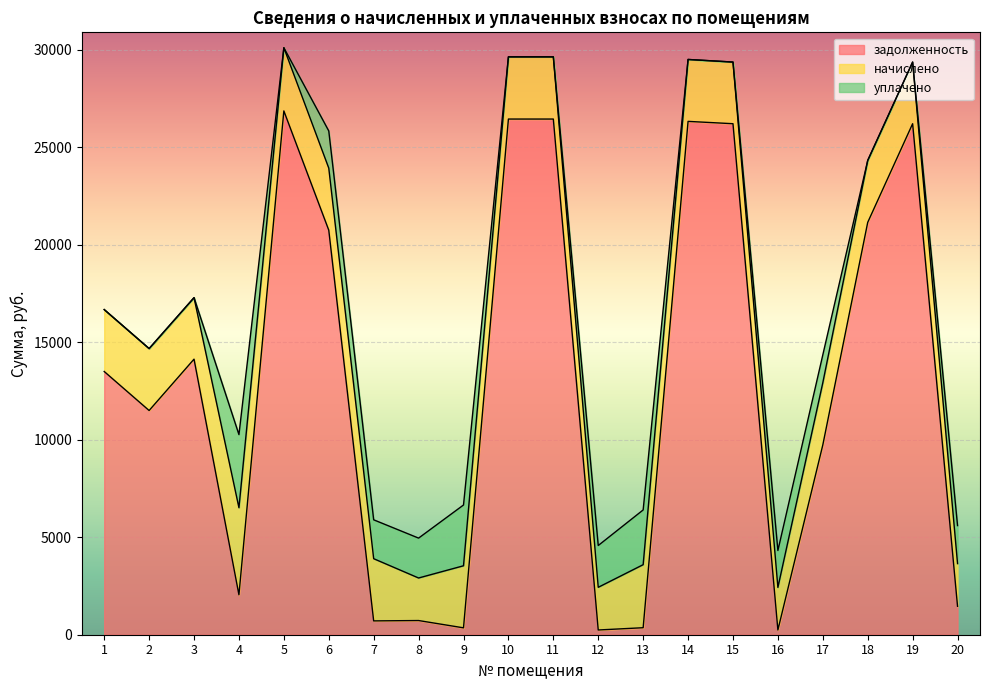

Which series has the largest total across all categories?

задолженность